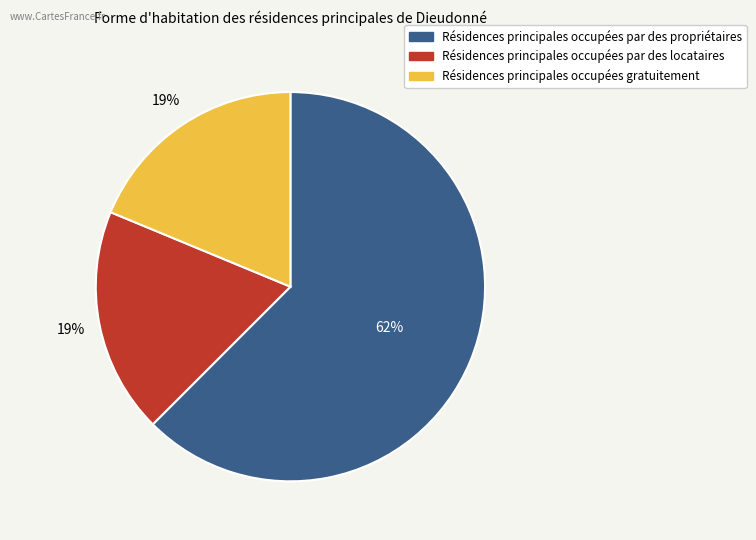

Is there a majority slice in this chart?

Yes